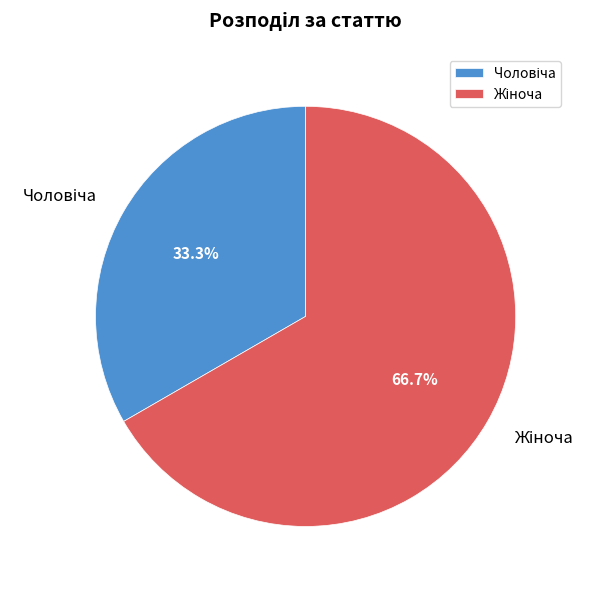

Does any single category account for the majority?

Yes